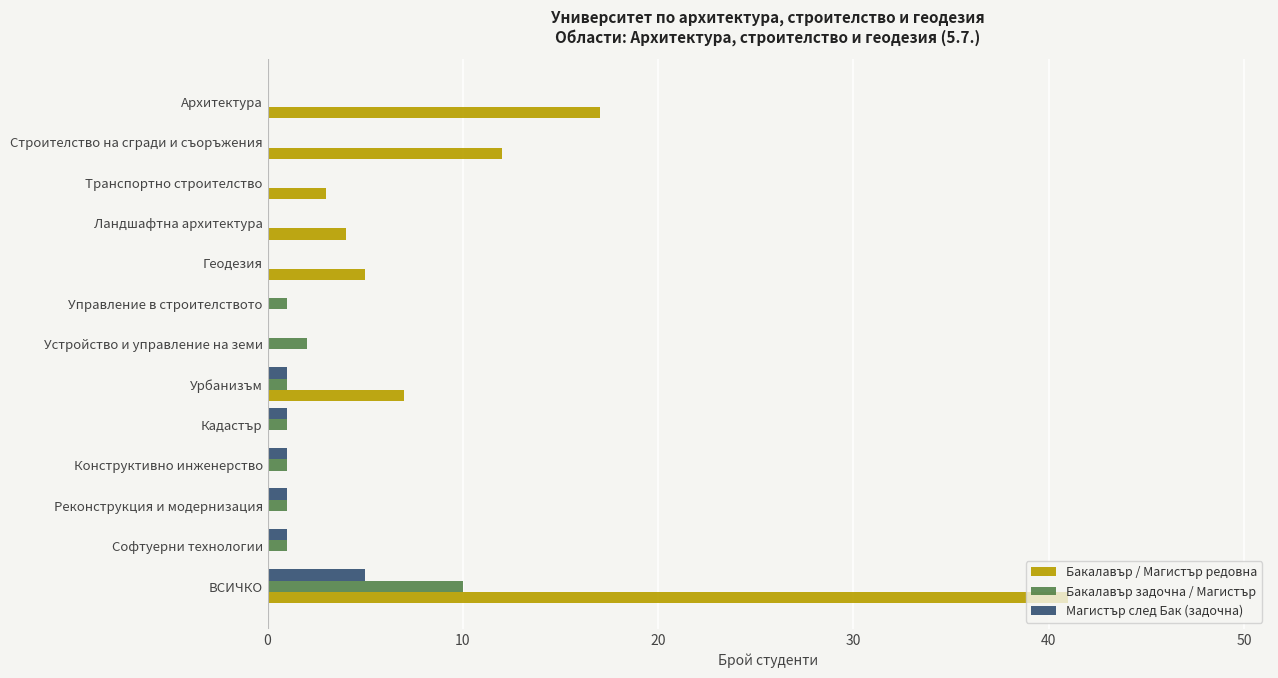

At which label does Бакалавър / Магистър редовна reach its peak?

ВСИЧКО